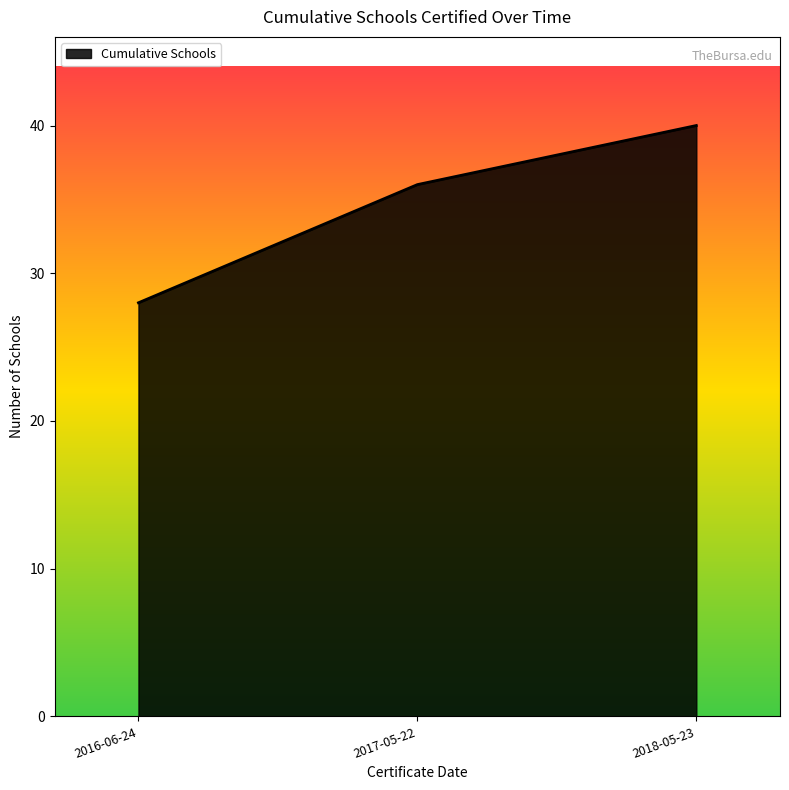

List the labels in order of value, smallest first.

2016-06-24, 2017-05-22, 2018-05-23